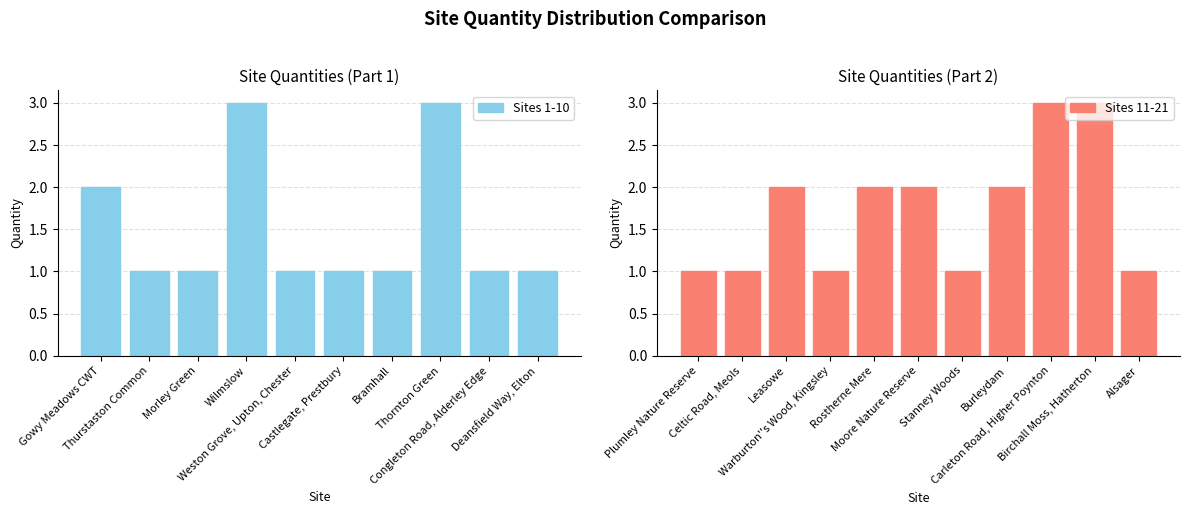

What is the highest value of the Sites 11-21 series?

3